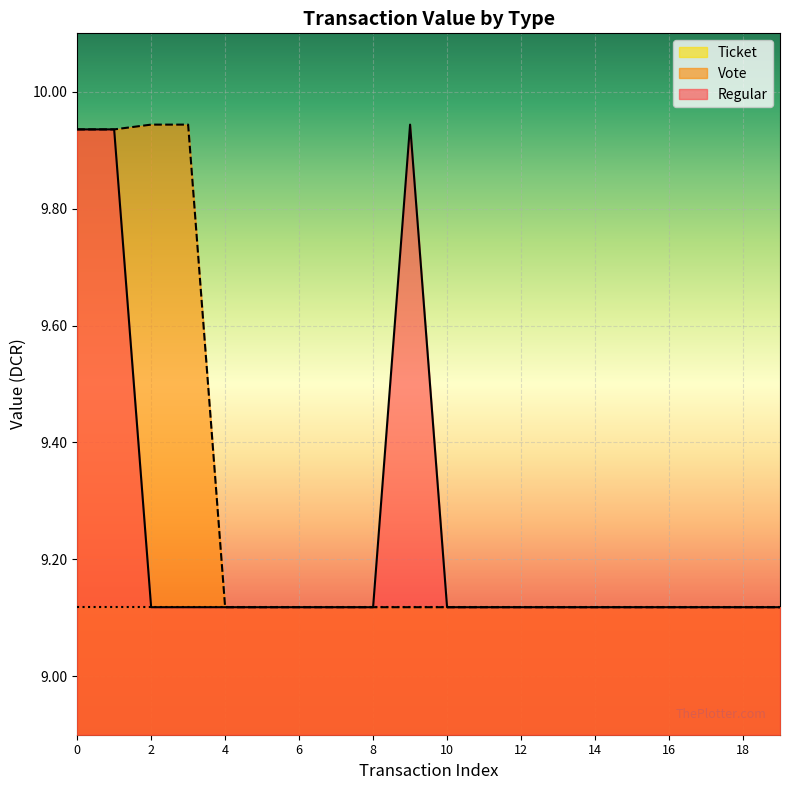

What is the smallest value displayed?

9.1